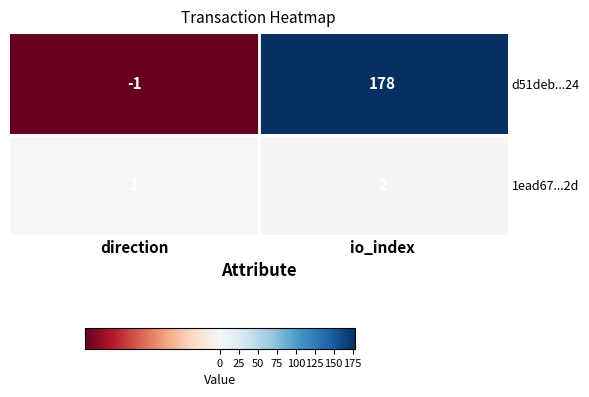

The d51deb...24 series shows 37 at io_index. True or false?

False